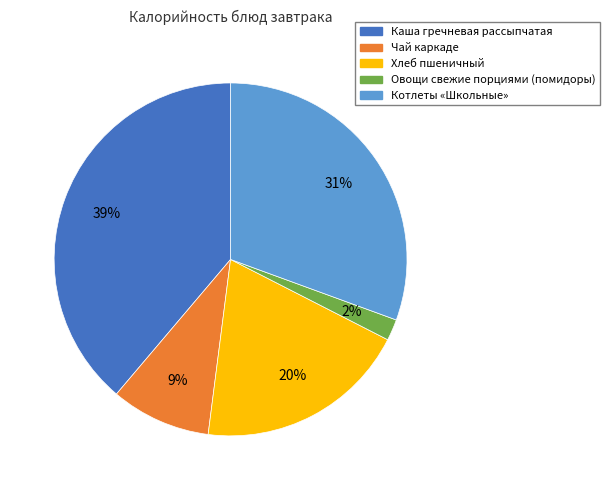

What is the smallest slice in the pie chart?

Овощи свежие порциями (помидоры)